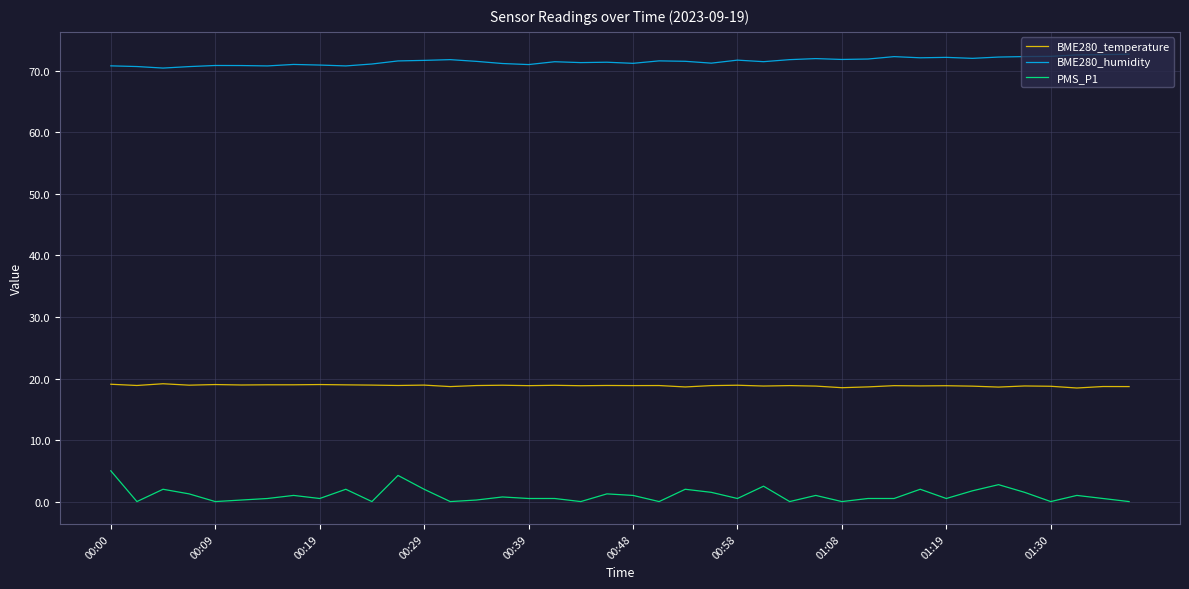

What is the minimum value for BME280_humidity?

70.5